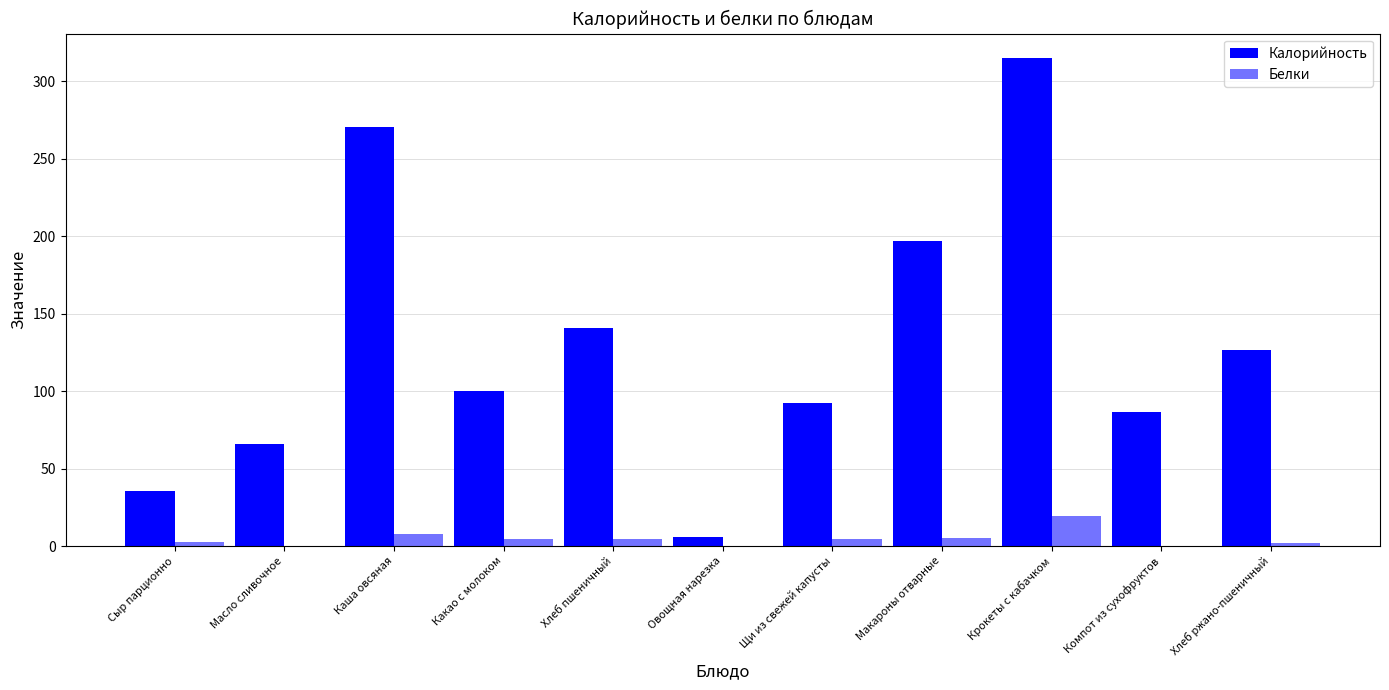

How many data points does each series have?

11